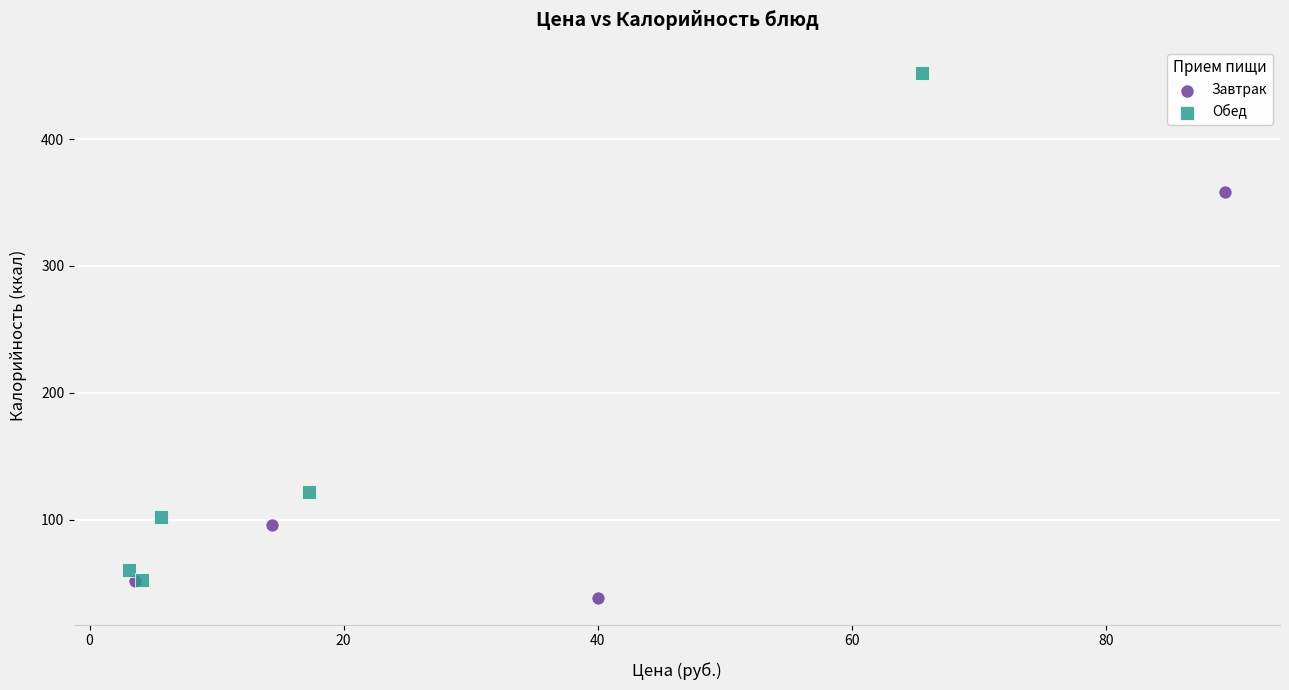

Which series reaches the maximum Y coordinate?

Обед